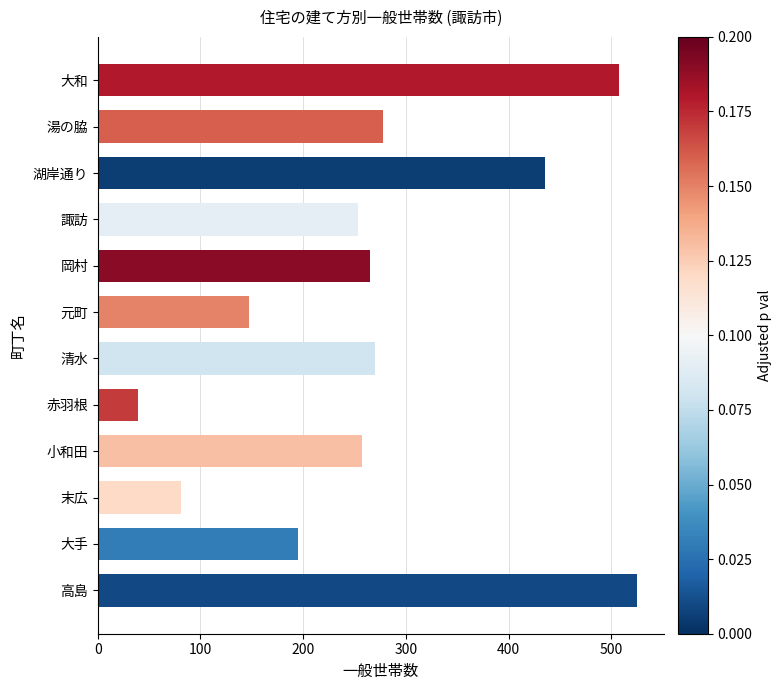

The value at 湖岸通り is 435. True or false?

True